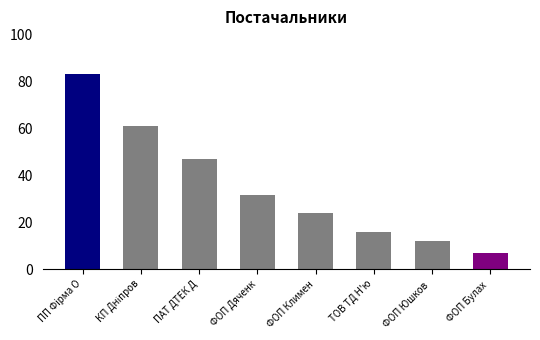

The chart shows a value of 20.0 at ПАТ ДТЕК Д. True or false?

False